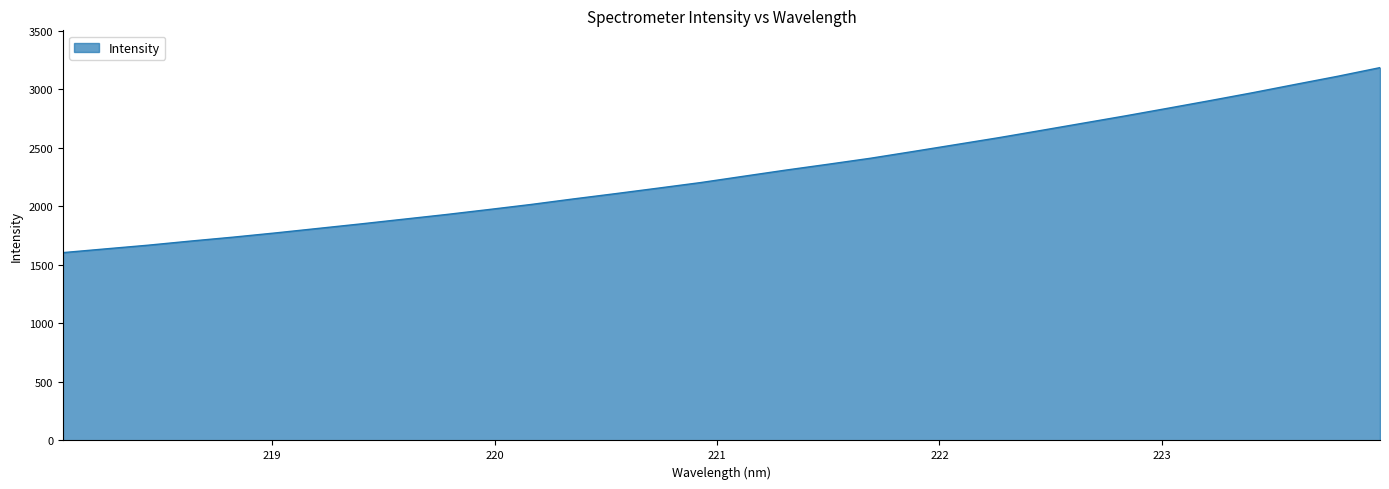

What is the maximum value shown in the chart?

3185.4